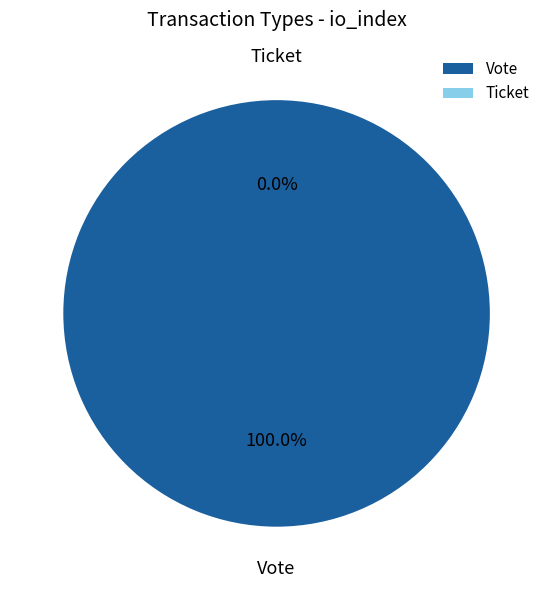

How many slices are in this pie chart?

2